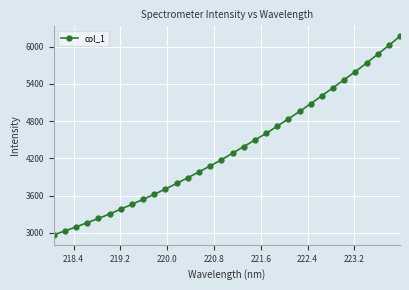

What is the value of the 1st point from the left?

2970.0